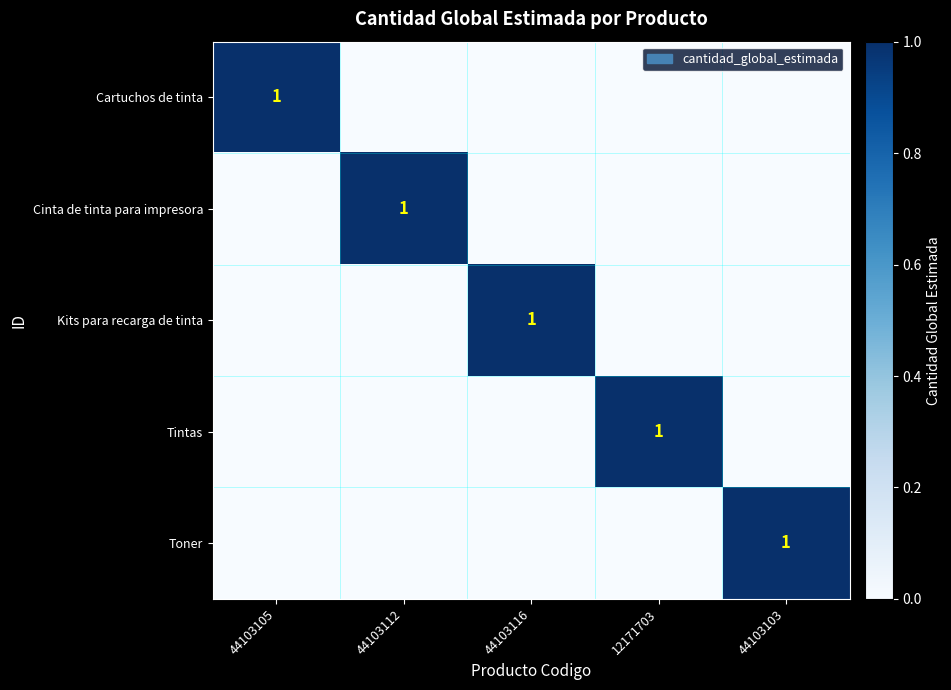

True or false: Cartuchos de tinta has a value of 1 at 44103105.

True